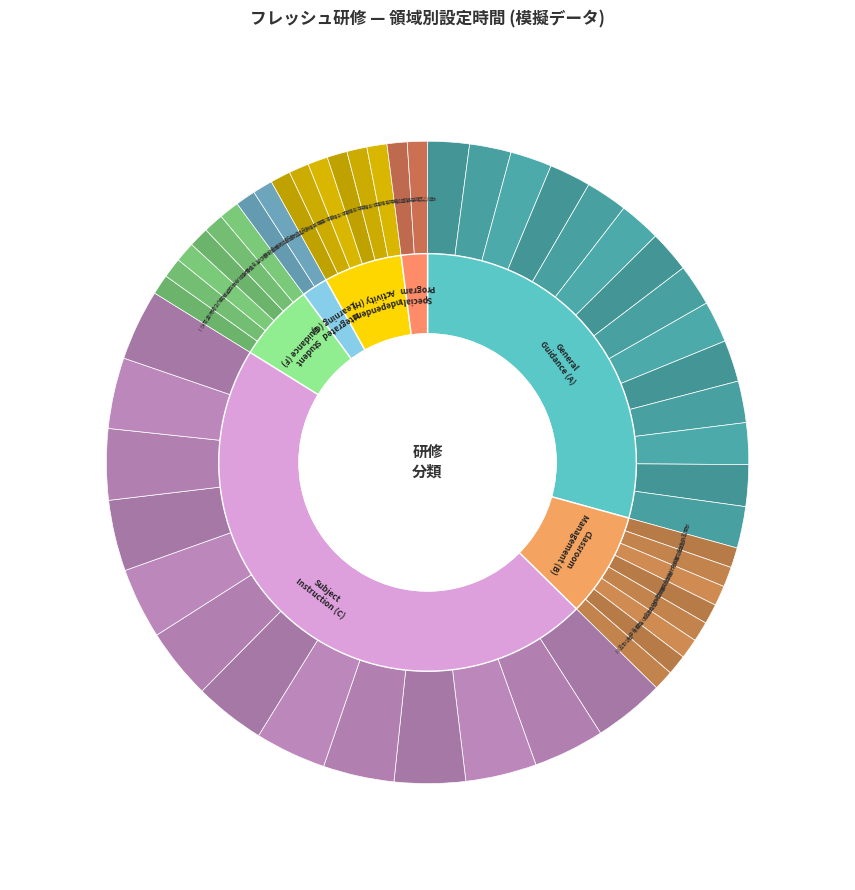

Is Ｈ the majority of the pie?

No